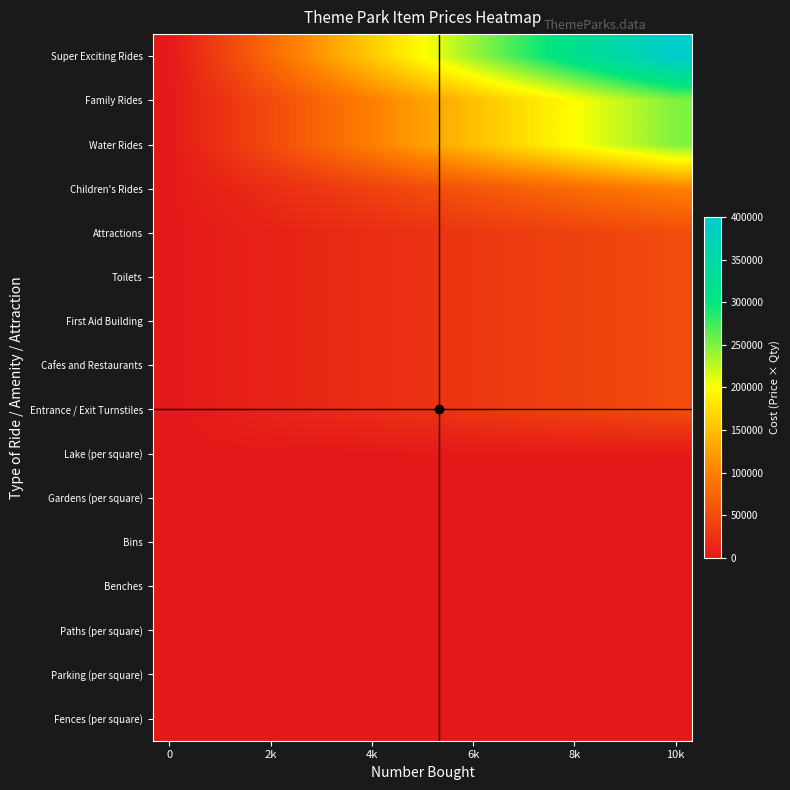

At which category does the chart reach its peak across all series?

10k